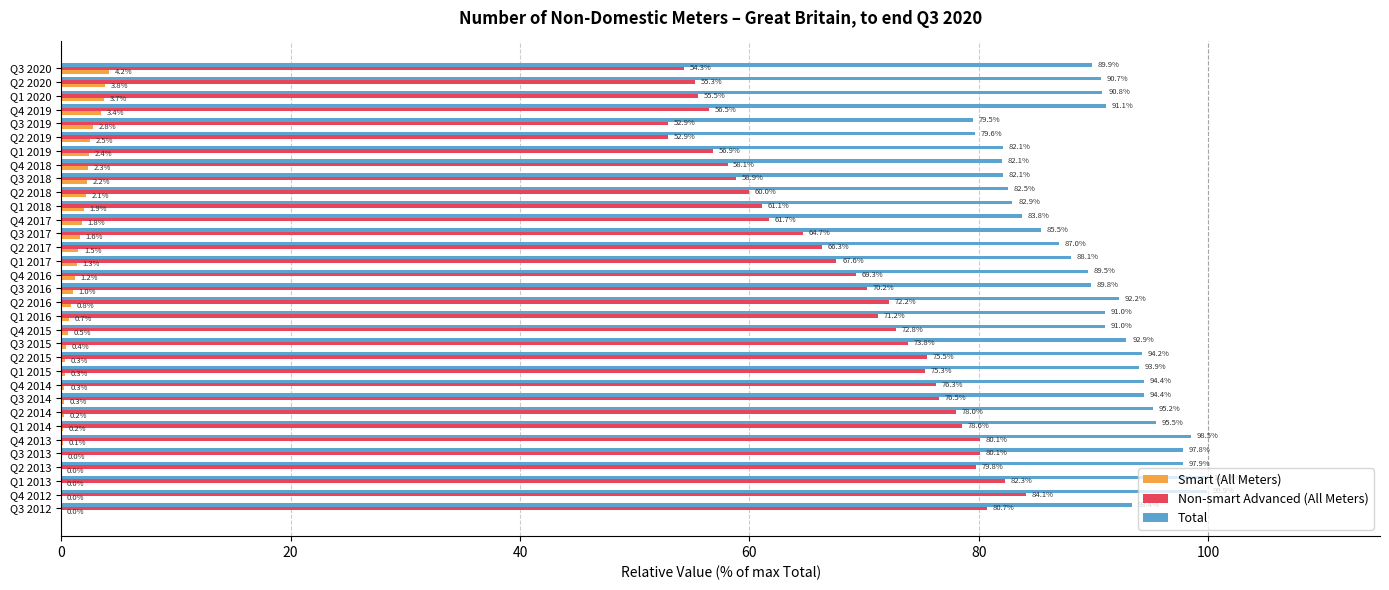

What is the sum of all Total values?

2979.2